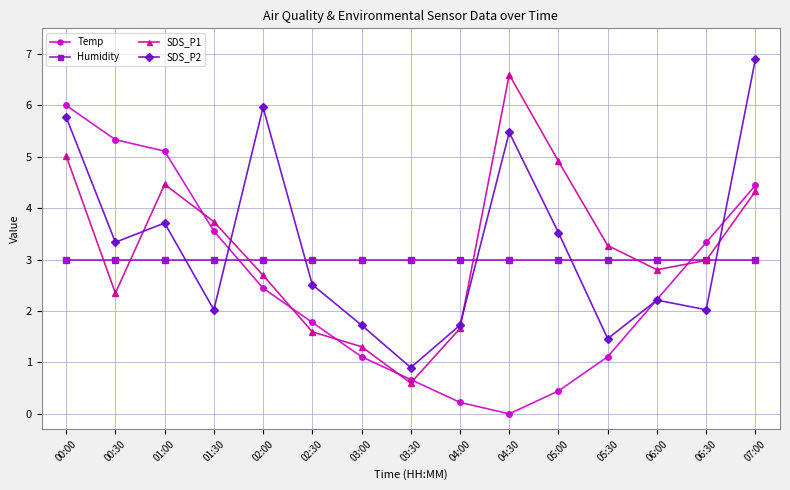

Where do Humidity and Temp first cross each other?

01:30 and 02:00